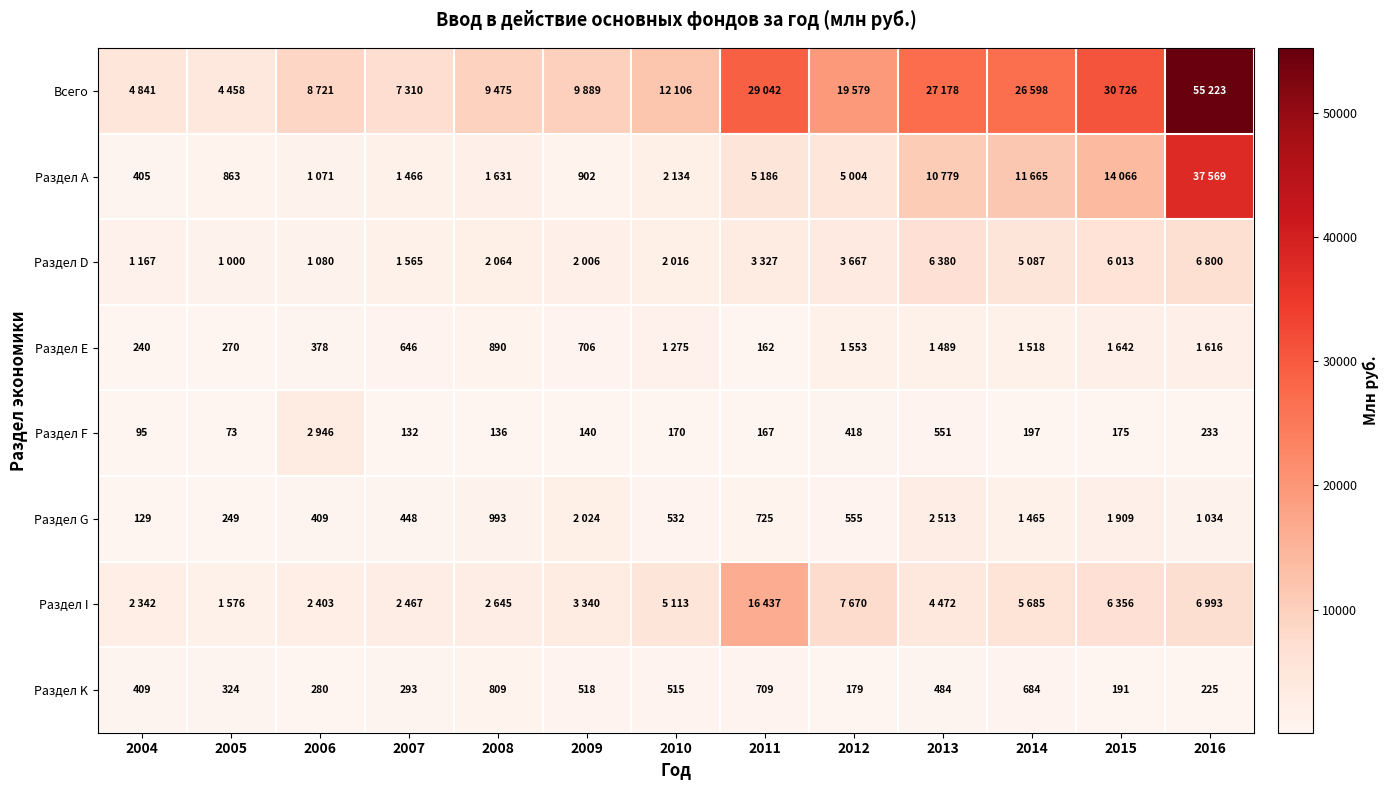

Which category has the highest value in the Раздел K series?

2008